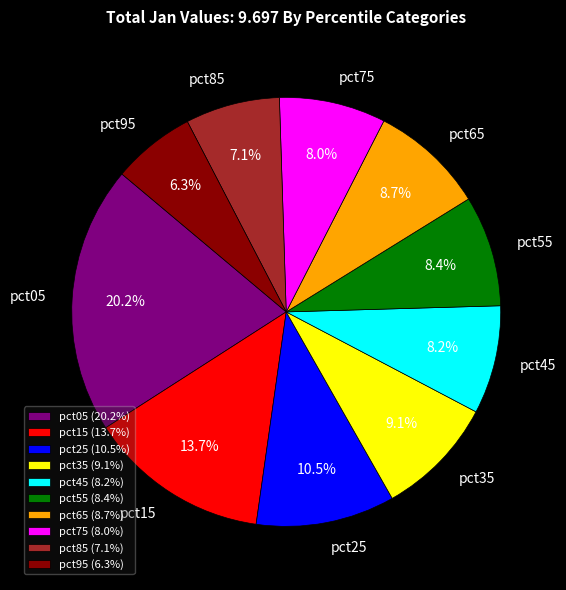

To the nearest percent, what percentage of the pie is pct95?

6%